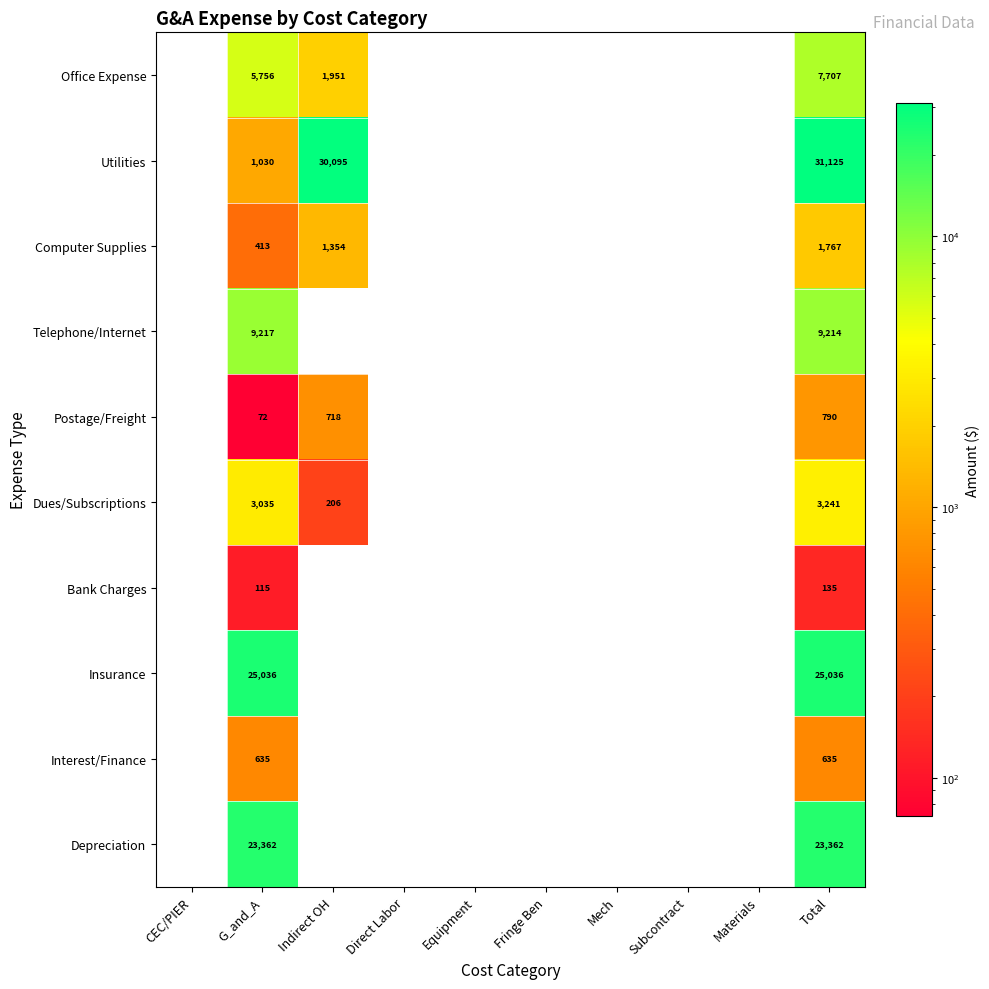

True or false: Insurance has a value of 25036 at G_and_A.

True